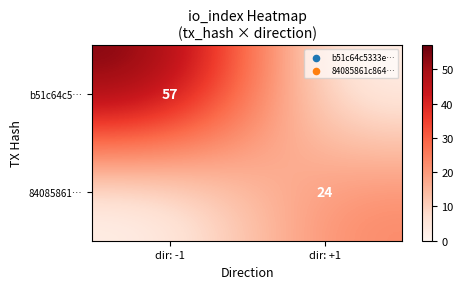

True or false: 84085861… has a value of 24 at dir: +1.

True